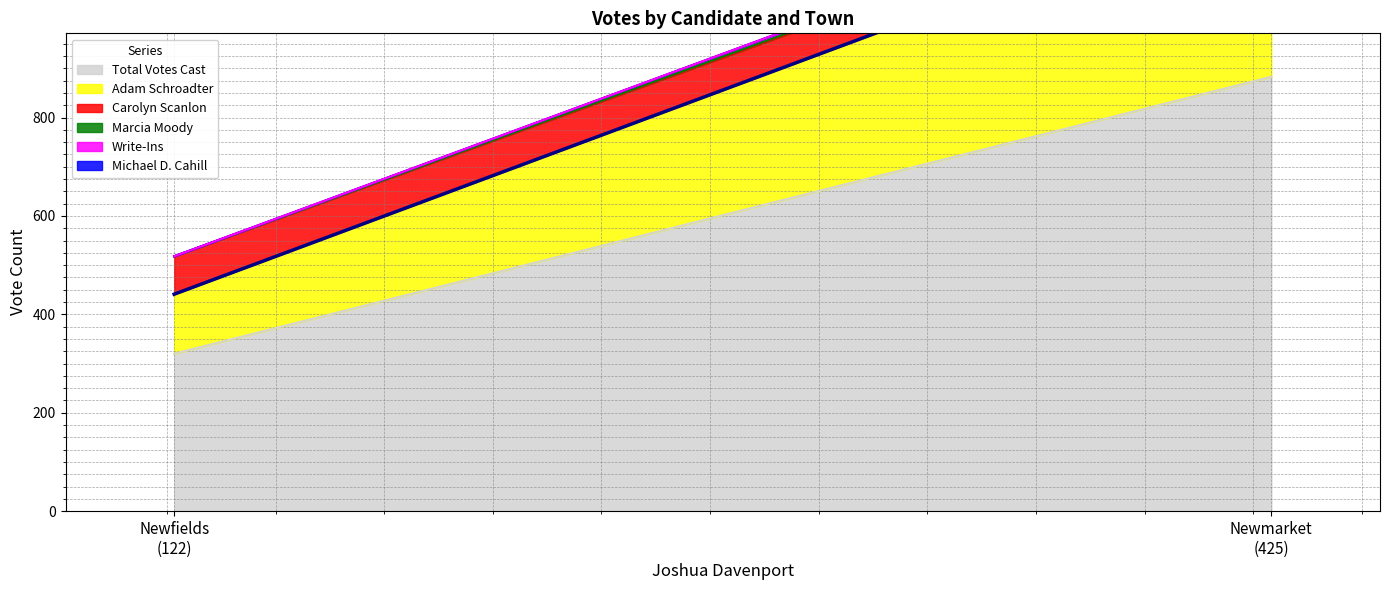

What is the difference between the highest and lowest values at Newfields?

320